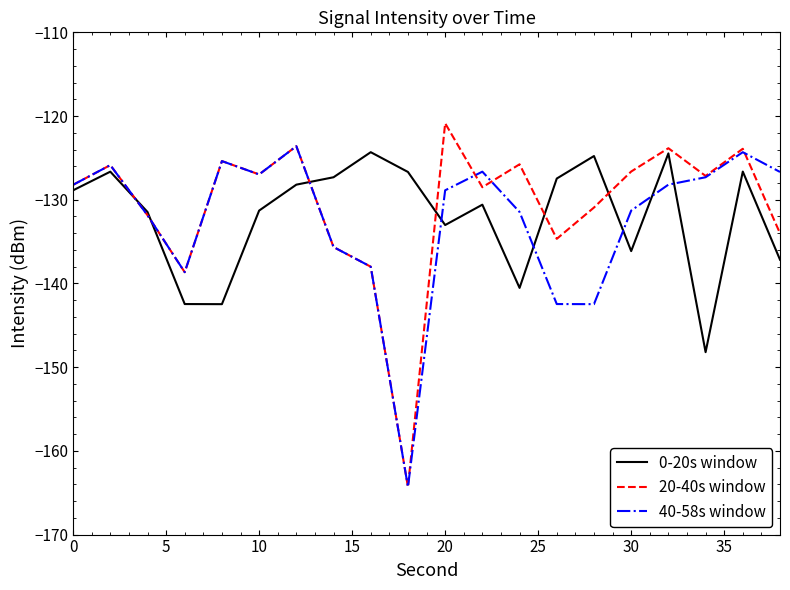

What is the highest value of the 0-20s window series?

-124.3